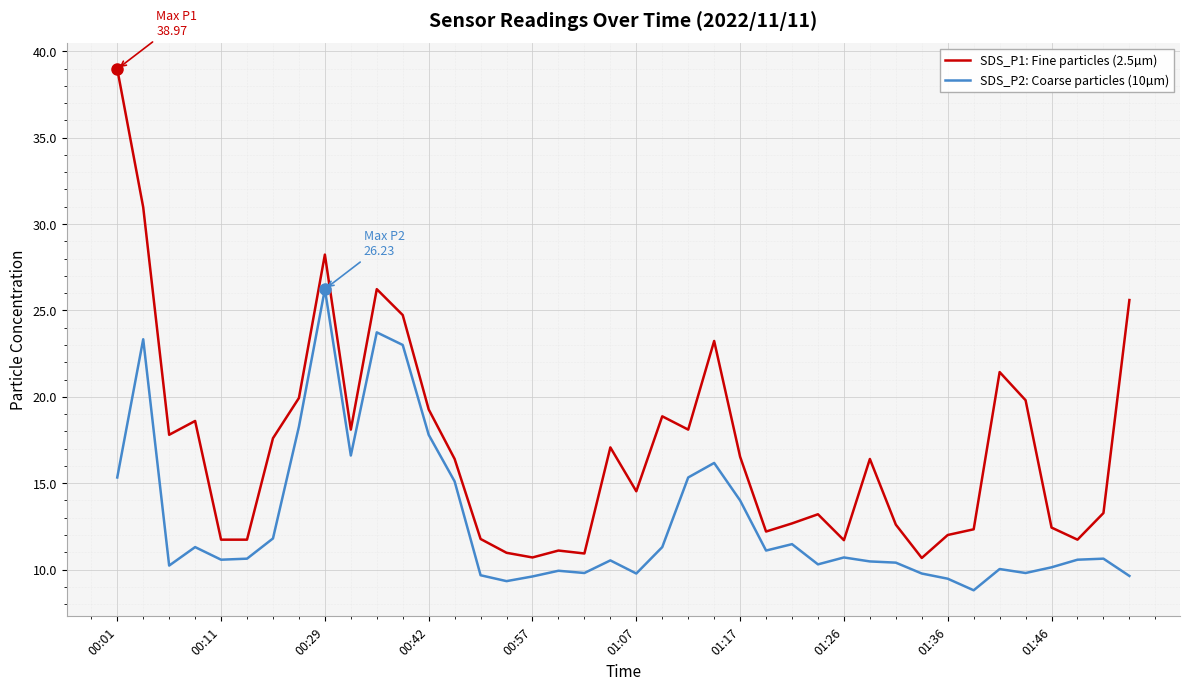

Rank the series by their average value, from lowest to highest.

SDS_P2: Coarse particles (10µm), SDS_P1: Fine particles (2.5µm)